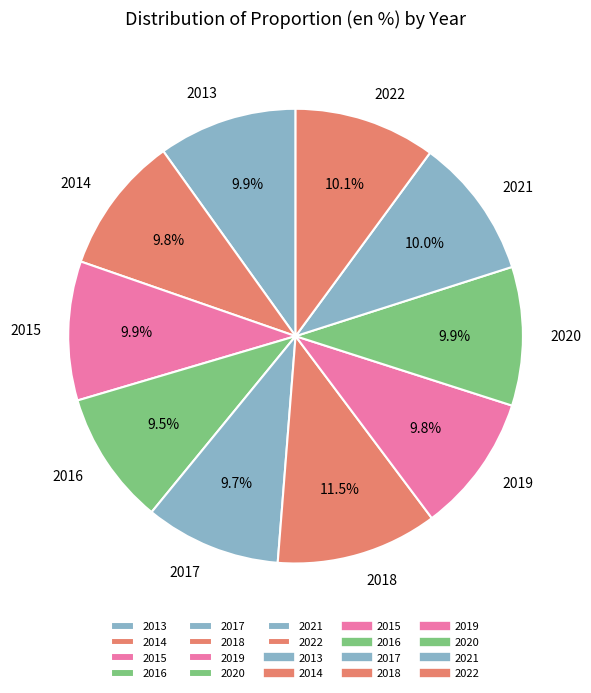

The 2020 slice represents 1% of the pie. True or false?

False